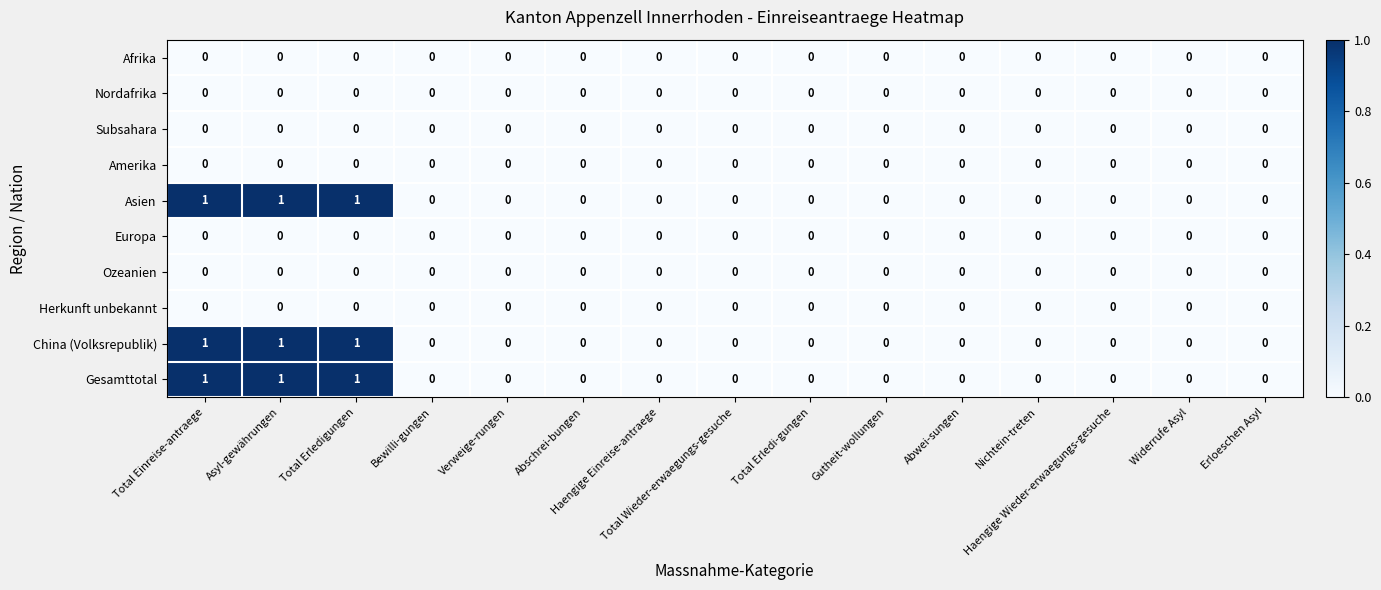

At which category is the sum across all series the highest?

Total Einreise-antraege